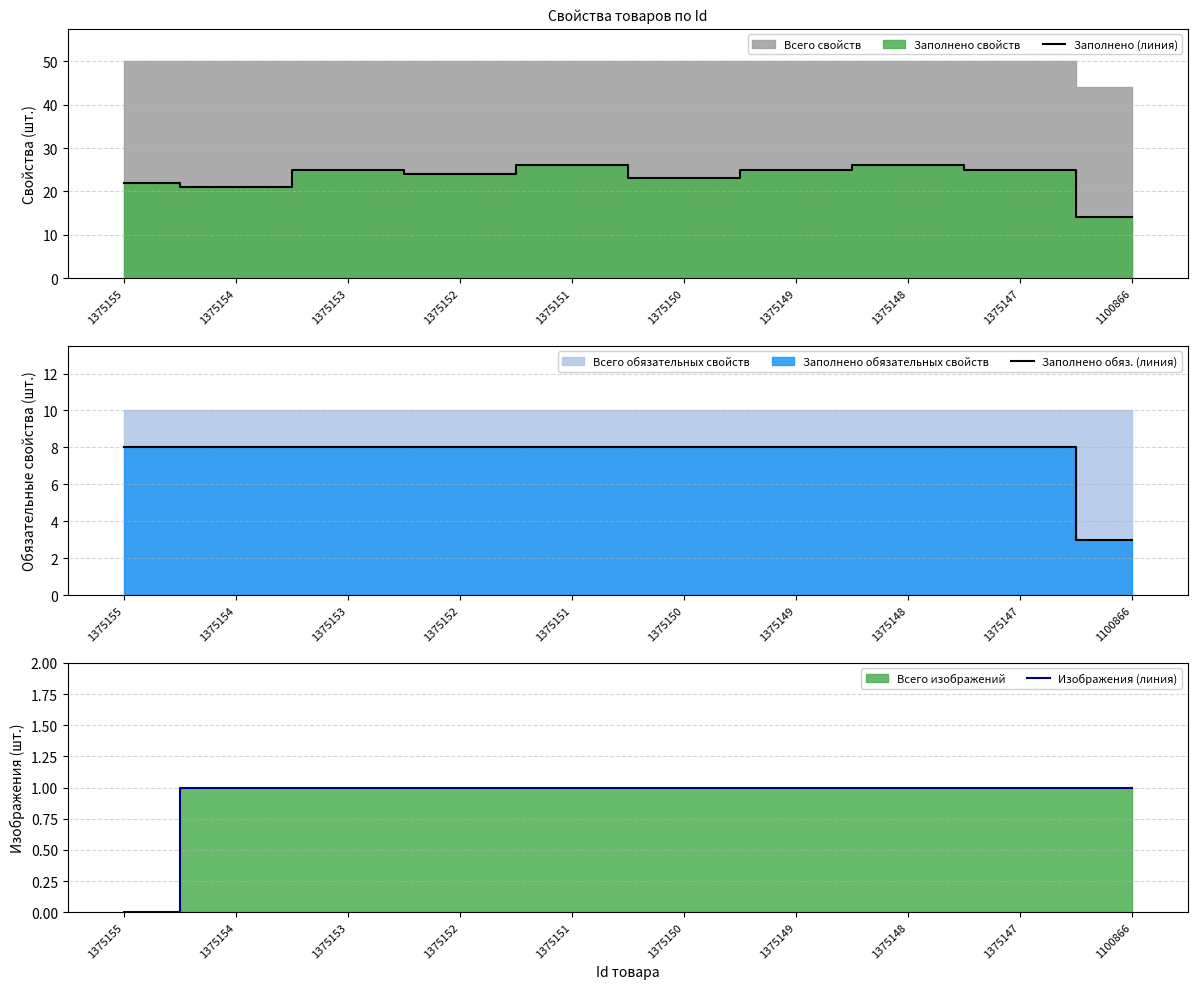

Which label corresponds to the largest value in the chart?

1375151